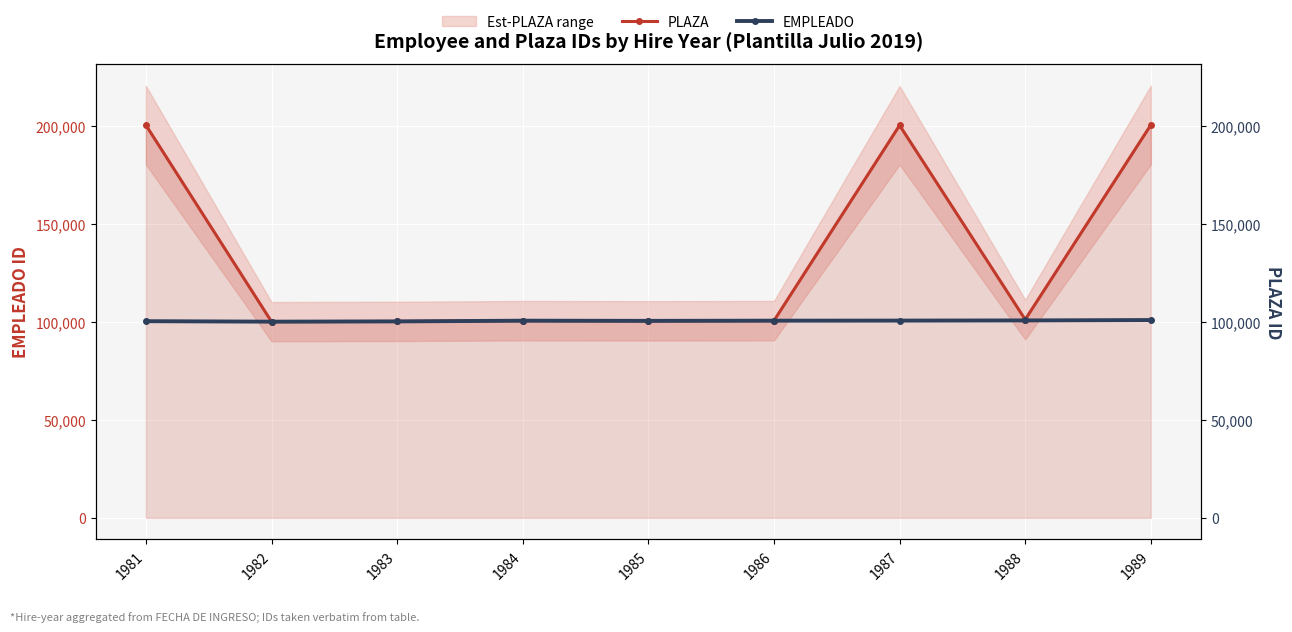

What is the total value across all series at 1981?

300636